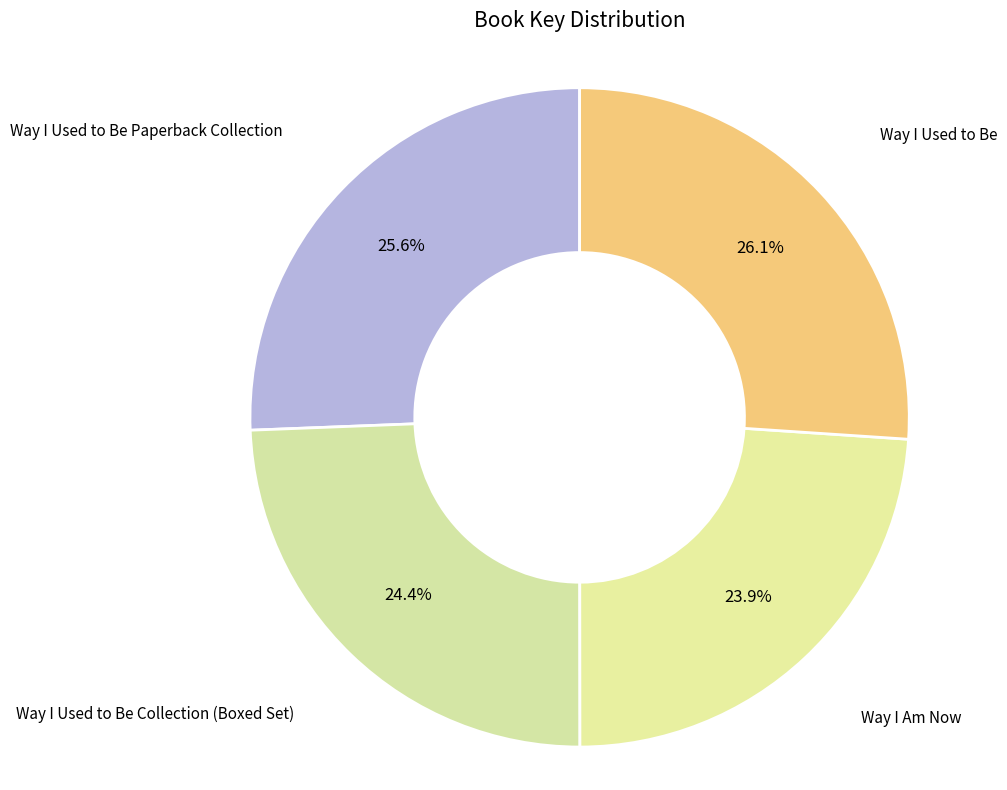

What is the largest slice in the pie chart?

Way I Used to Be